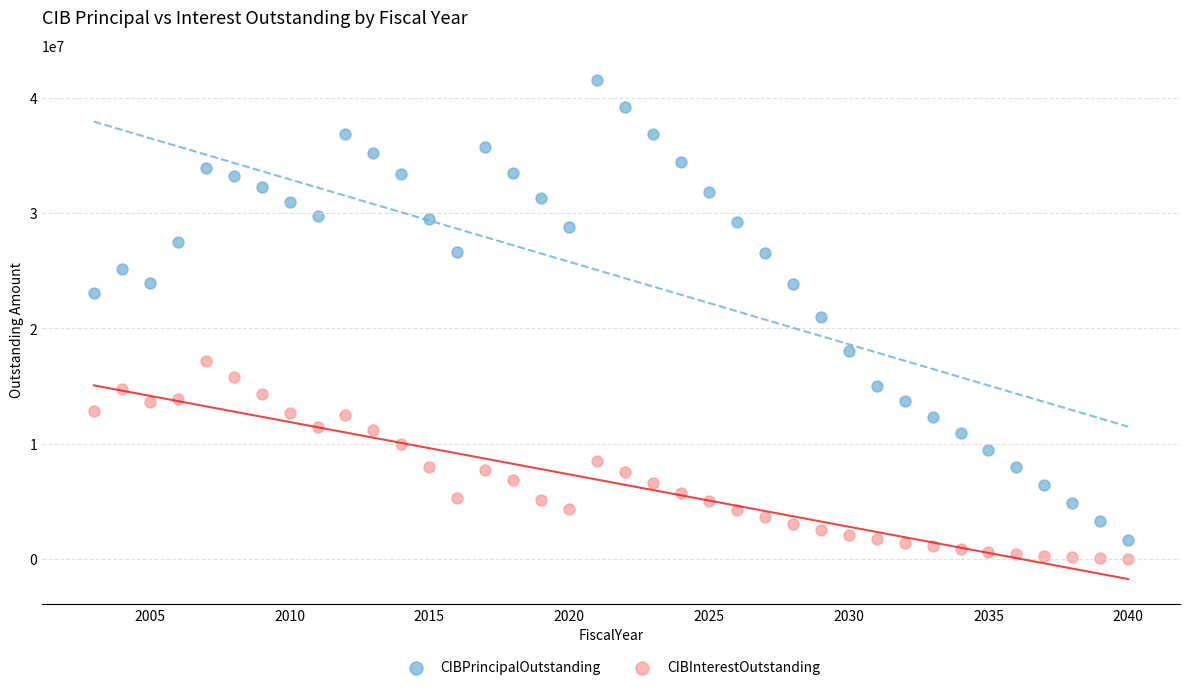

Which series reaches the maximum Y coordinate?

CIBPrincipalOutstanding